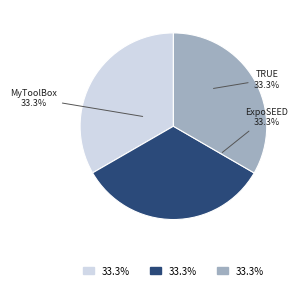

Is there any slice that represents more than half of the pie?

No